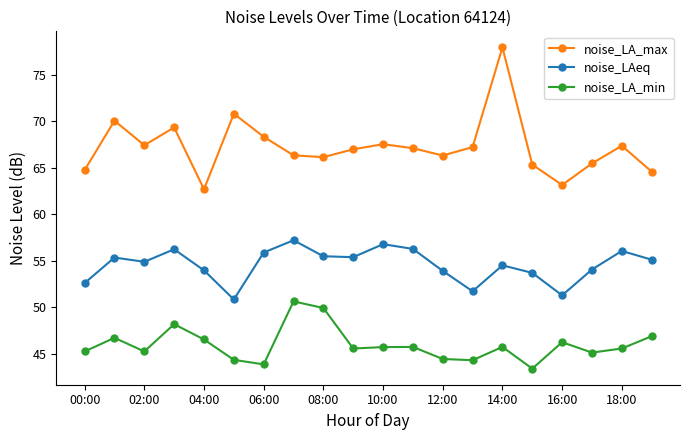

How many series are shown in this chart?

3